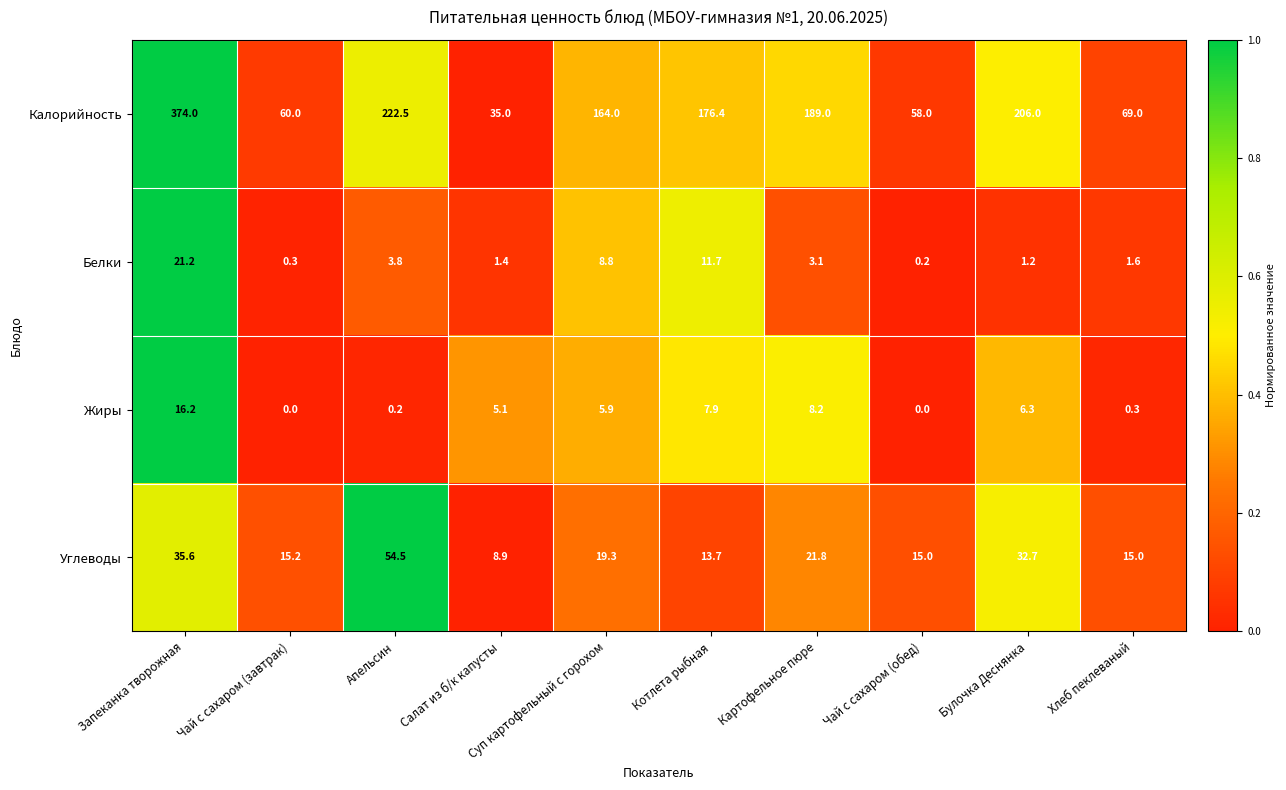

At which category is the sum across all series the highest?

Запеканка творожная